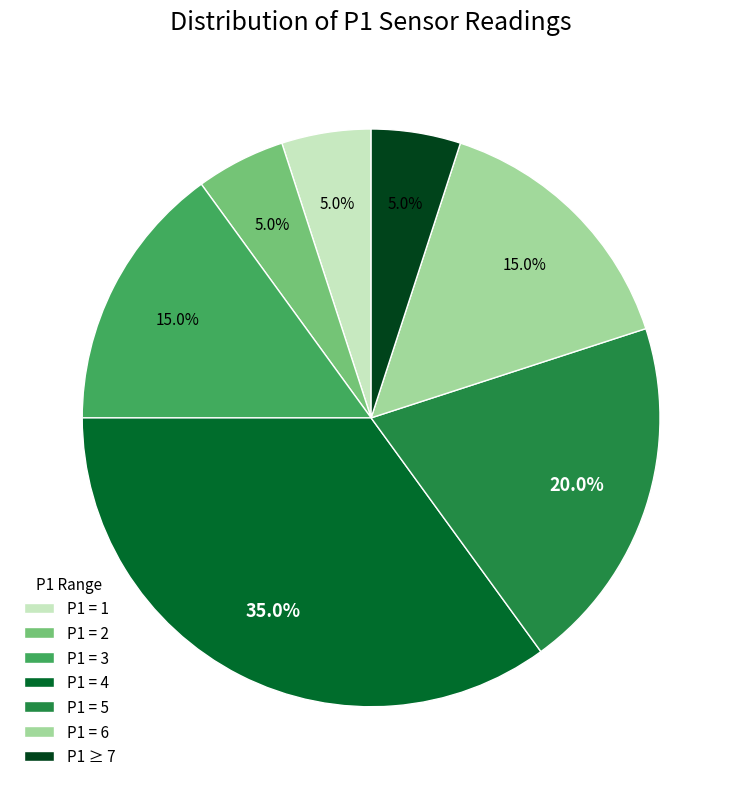

Do P1 = 6 and P1 = 5 together represent more than half of the pie?

No